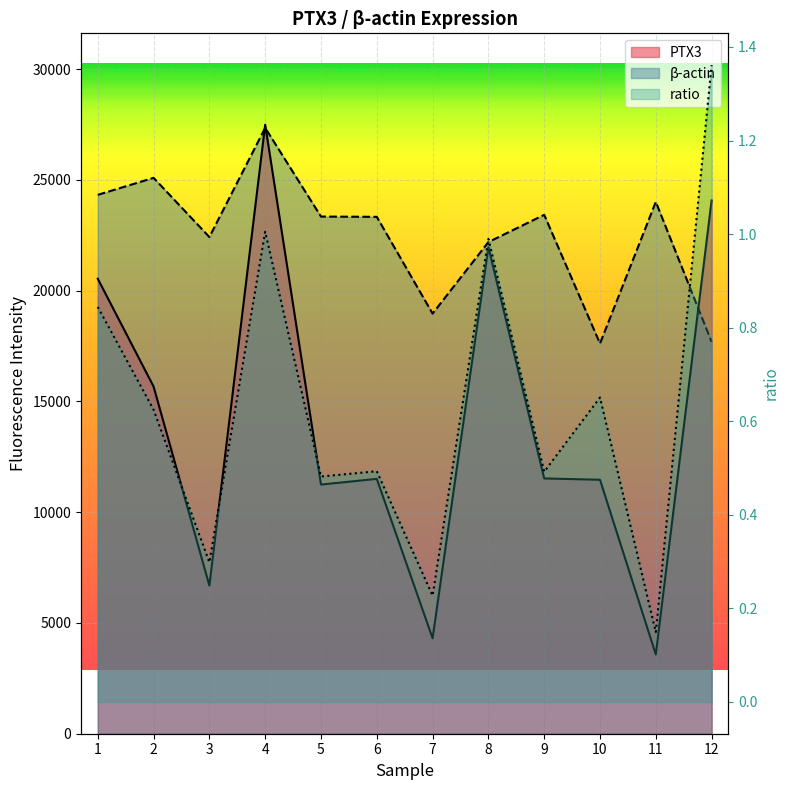

How many lines are shown in the chart?

3